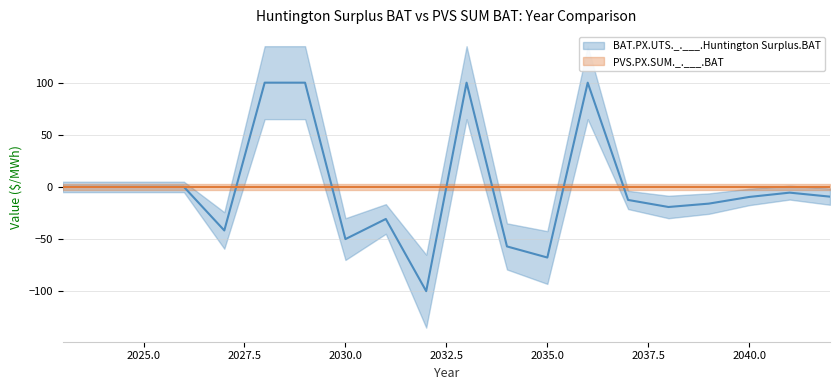

How many categories are shown in the chart?

20